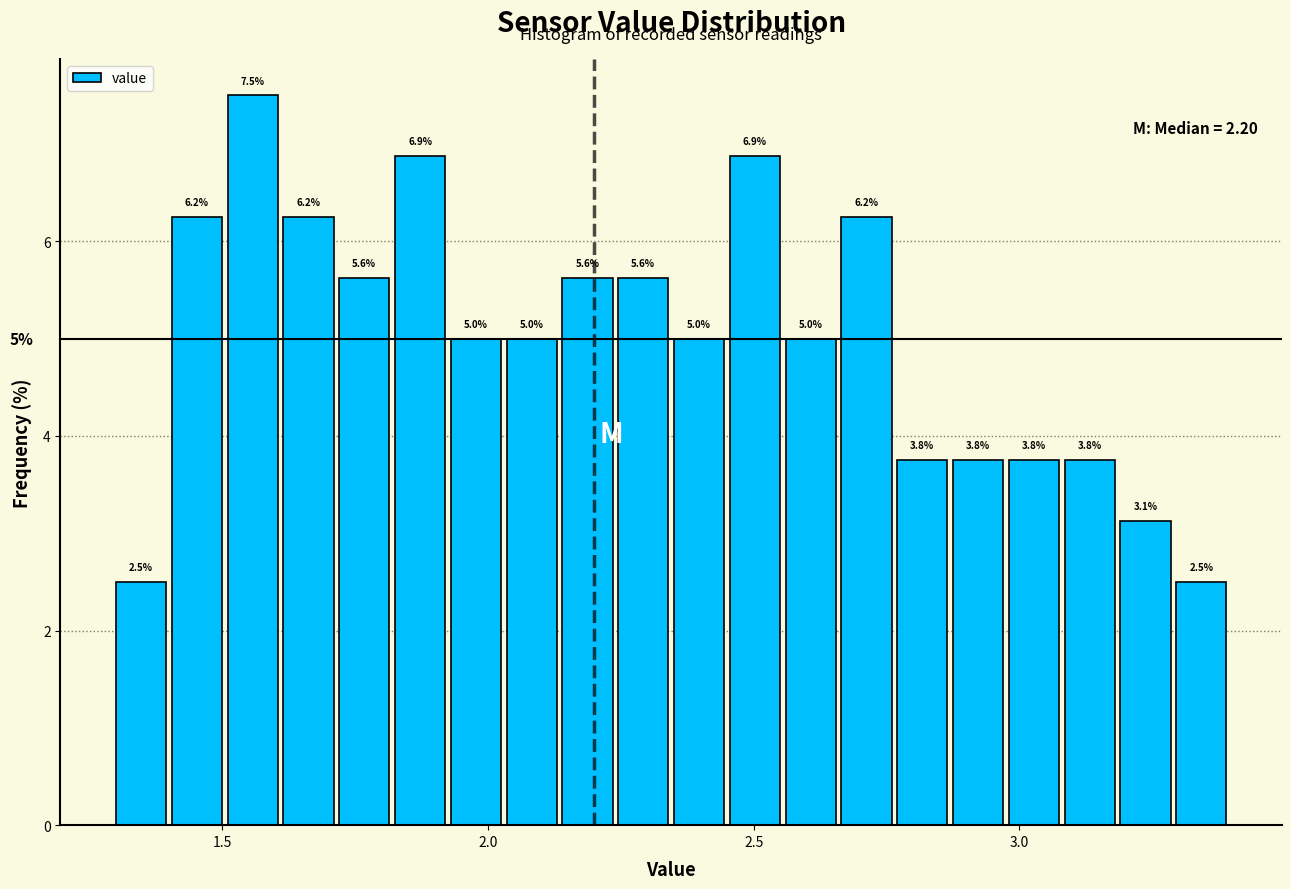

Read against the x-axis, roughly where is the centre of the tallest bar?

1.55